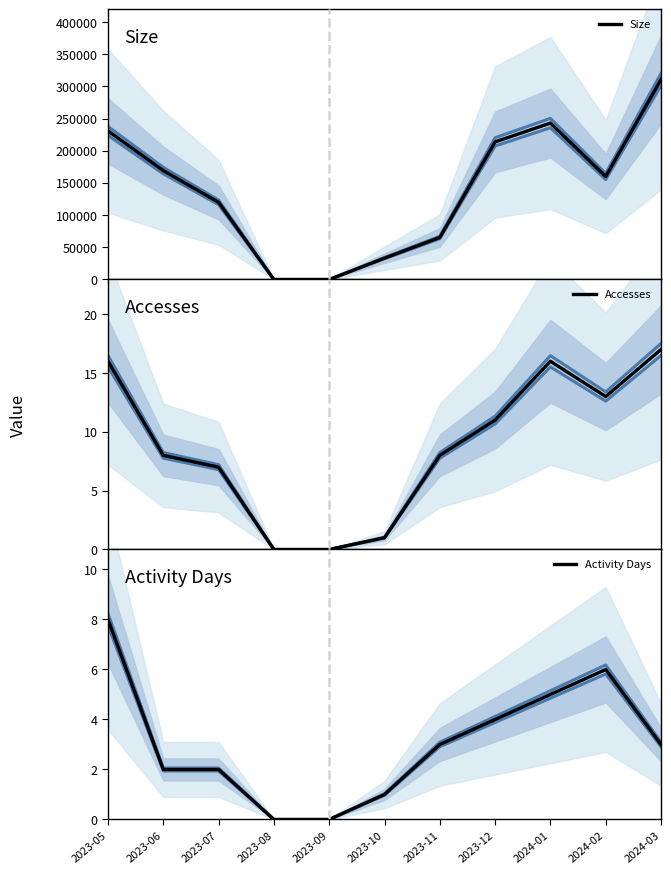

What is the difference between the maximum and minimum values in the Activity Days series?

8